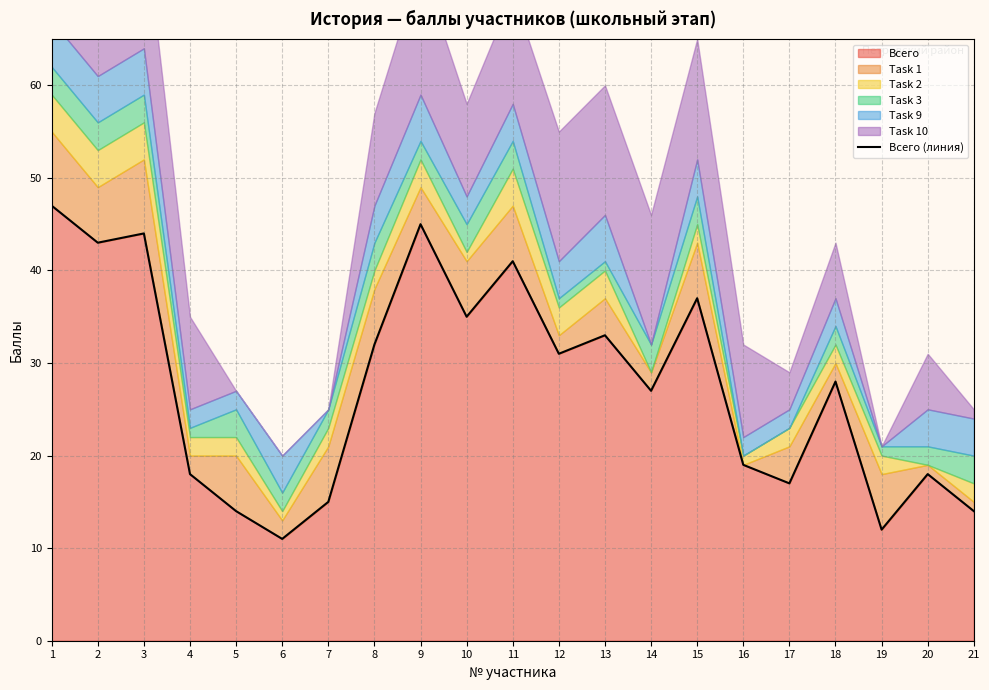

At which category does the data reach its first local valley?

2